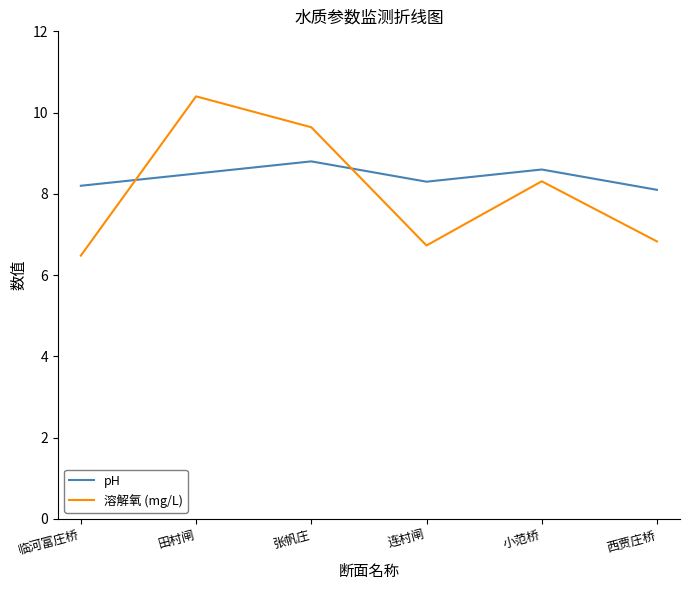

Reading left to right, list all the values displayed in this chart.

pH: 8.2	8.5	8.8	8.3	8.6	8.1
溶解氧 (mg/L): 6.5	10.4	9.6	6.7	8.3	6.8